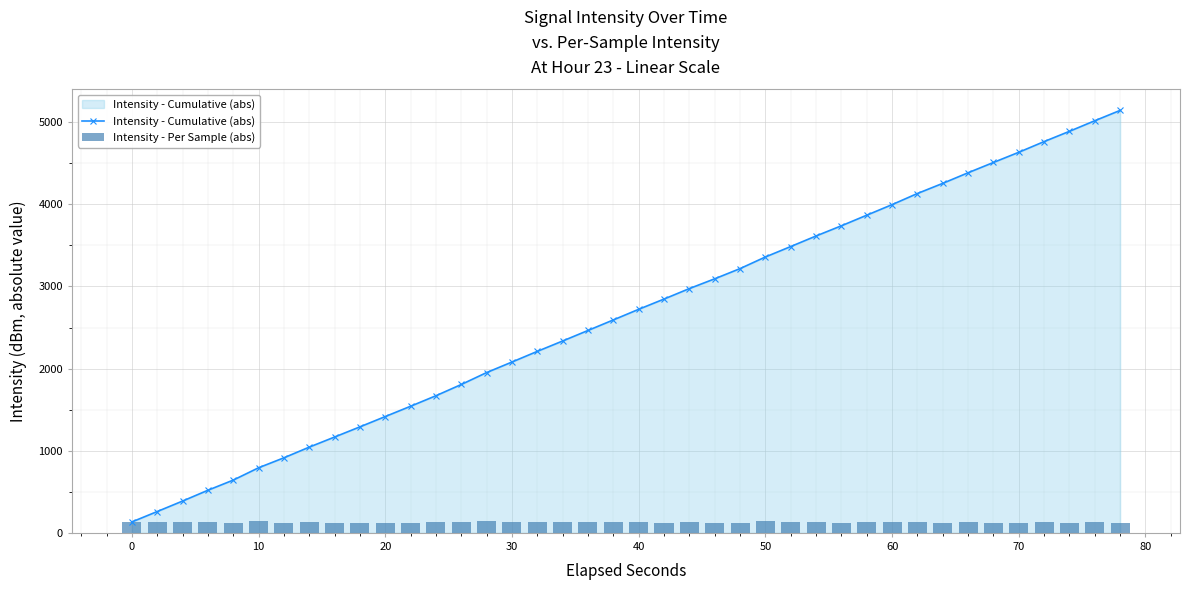

What is the average value of the Intensity - Per Sample (abs) series?

128.6